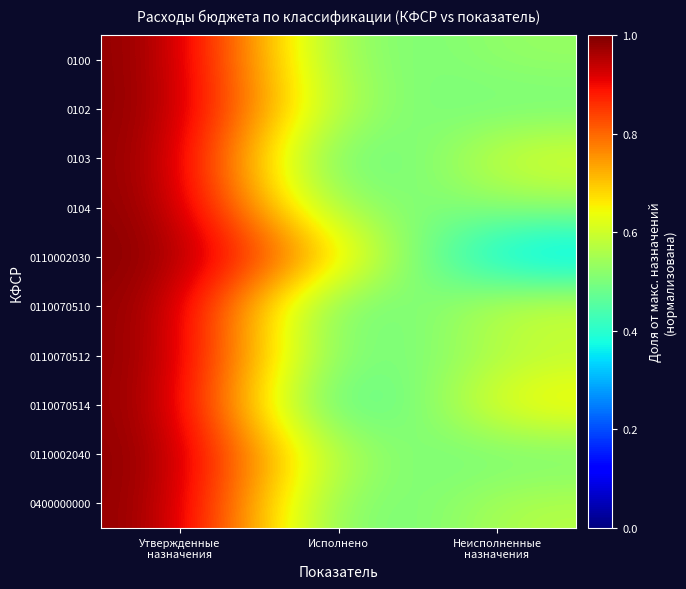

At Неисполненные назначения, list the series in order from smallest to largest.

0110002030, 0110002040, 0102, 0104, 0100, 0400000000, 0110070512, 0110070510, 0103, 0110070514